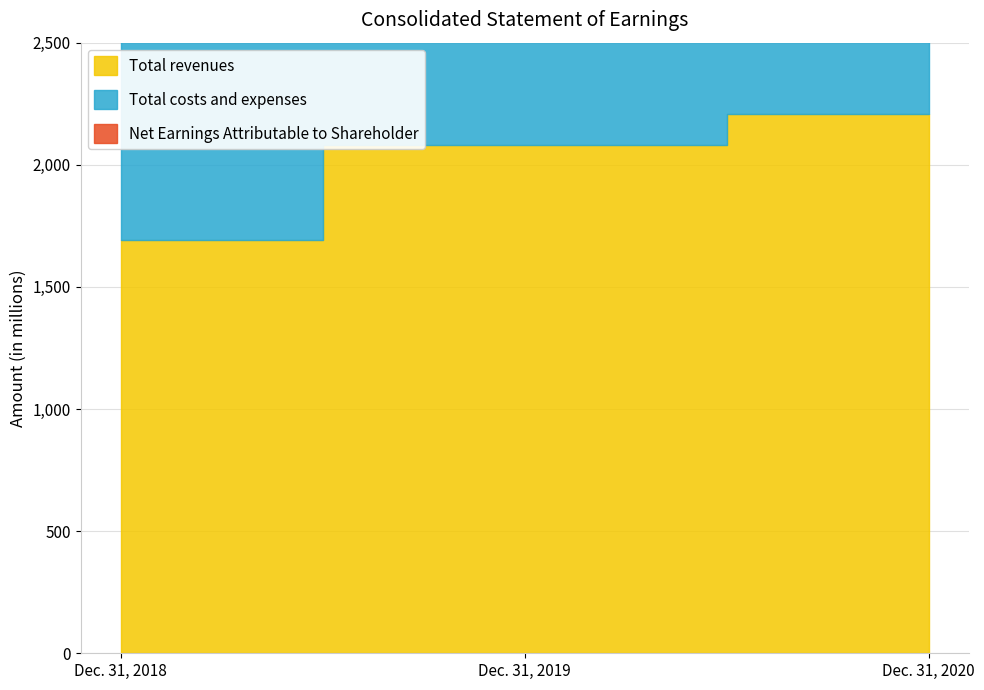

What is the difference between the highest and lowest values at Dec. 31, 2018?

1484